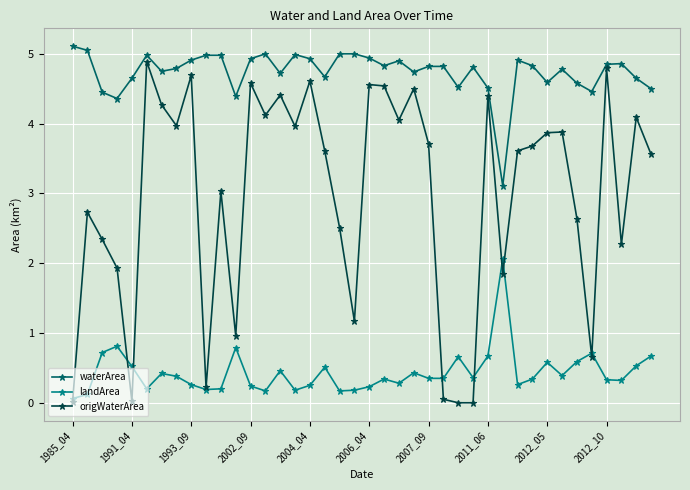

List the series in order of their peak value, highest first.

waterArea, origWaterArea, landArea